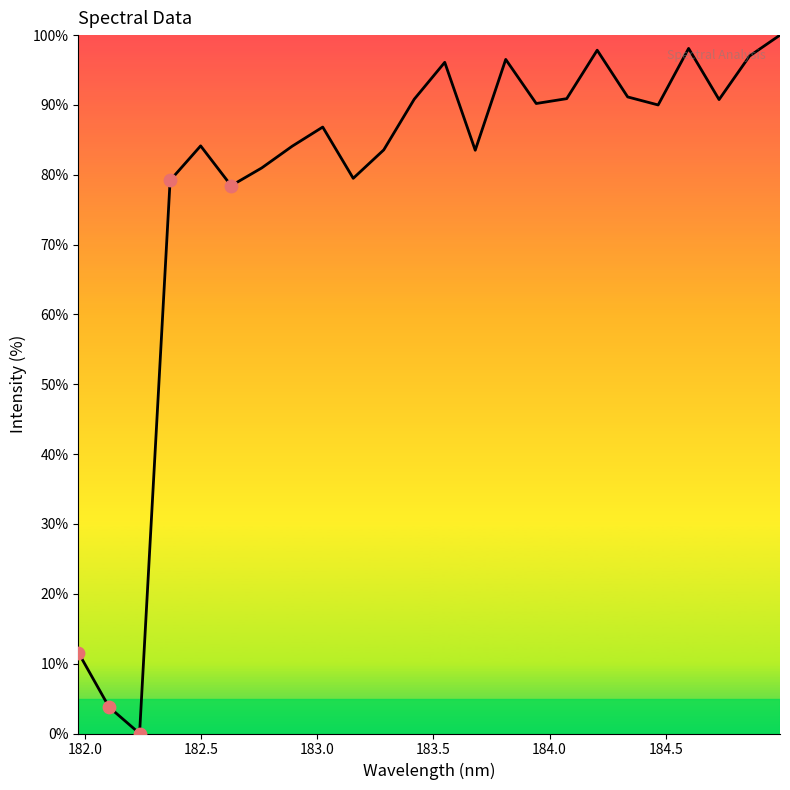

What is the greatest value displayed?

100.0